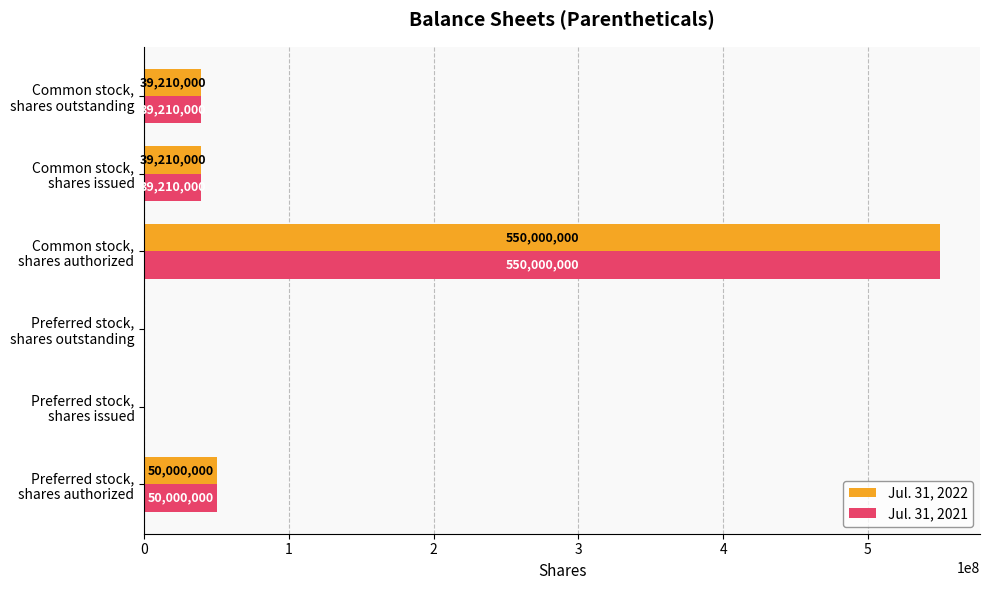

How many distinct data groups are displayed?

2